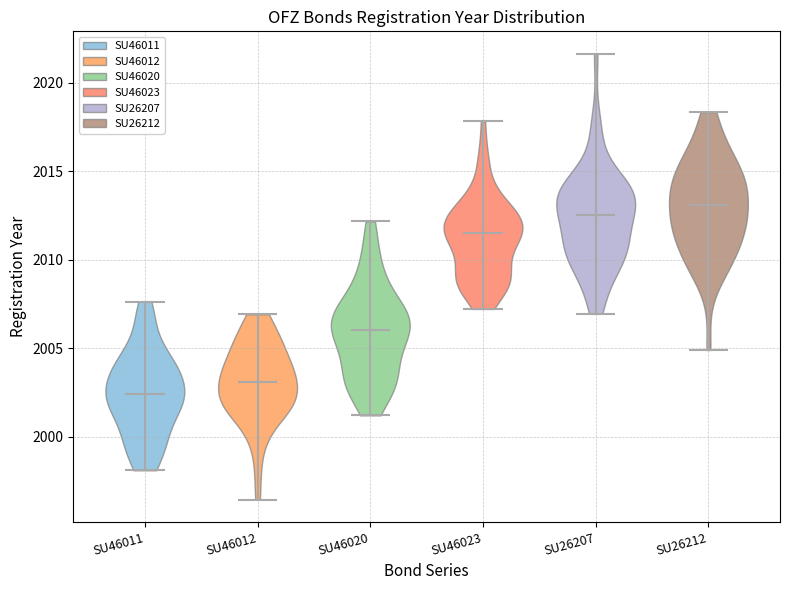

Reading left to right, read every violin against the y-axis: where its median line is, and the lowest and highest points it reaches. The values are not printed on the chart, so give them approximately, as read against the axis.

SU46011: median line 2002.5, lowest point 1998.0, highest point 2007.5
SU46012: median line 2003.0, lowest point 1996.5, highest point 2007.0
SU46020: median line 2006.0, lowest point 2001.0, highest point 2012.0
SU46023: median line 2011.5, lowest point 2007.0, highest point 2018.0
SU26207: median line 2012.5, lowest point 2007.0, highest point 2021.5
SU26212: median line 2013.0, lowest point 2005.0, highest point 2018.5